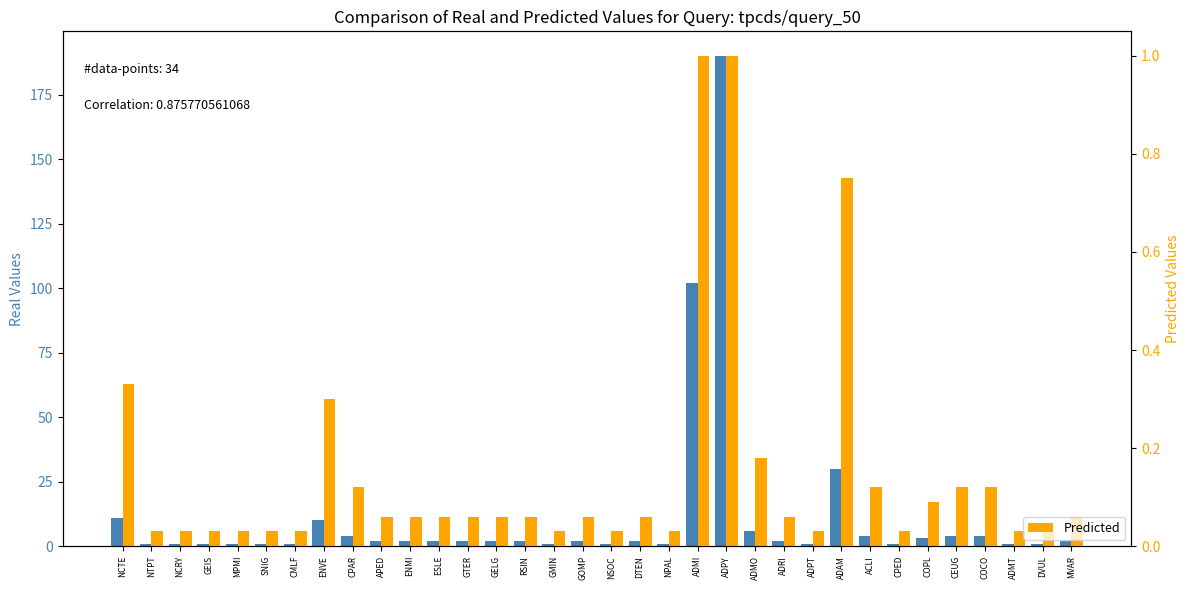

Rank the series at ADAM from highest to lowest value.

RESULTAT, Predicted